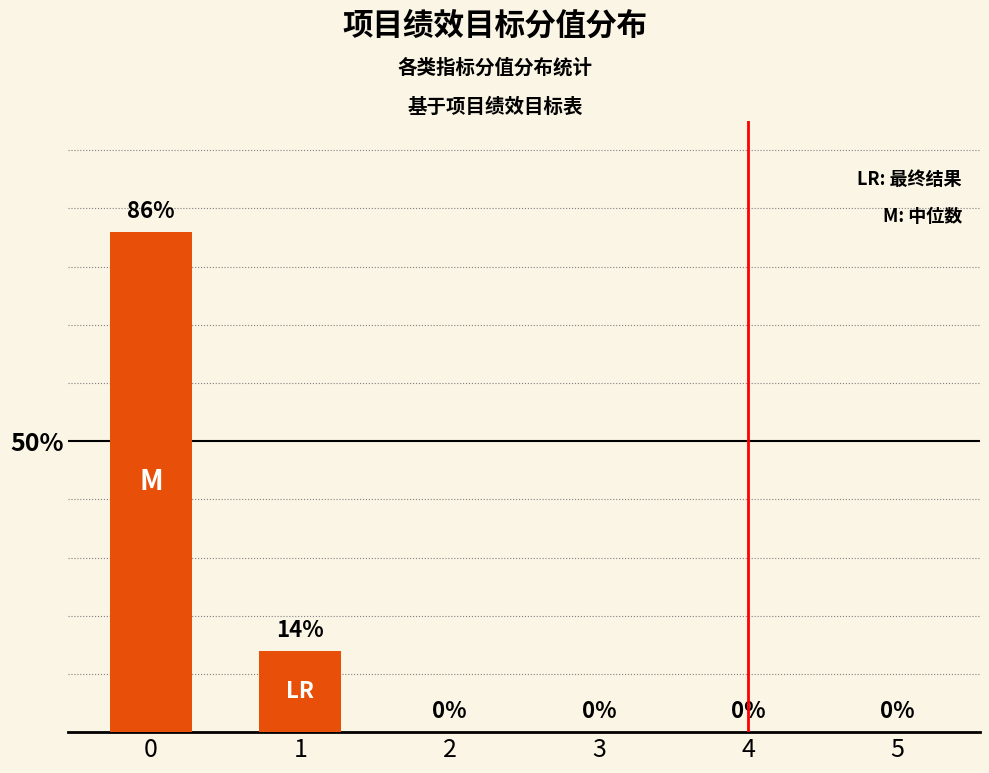

Count the values in the range 0 to 14.

5